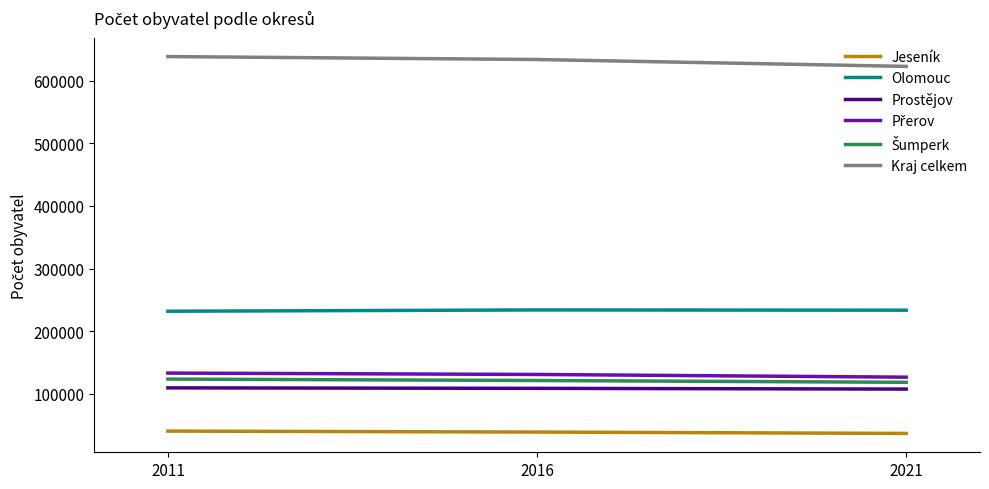

What is the difference between the highest and lowest values at 2016?

594968